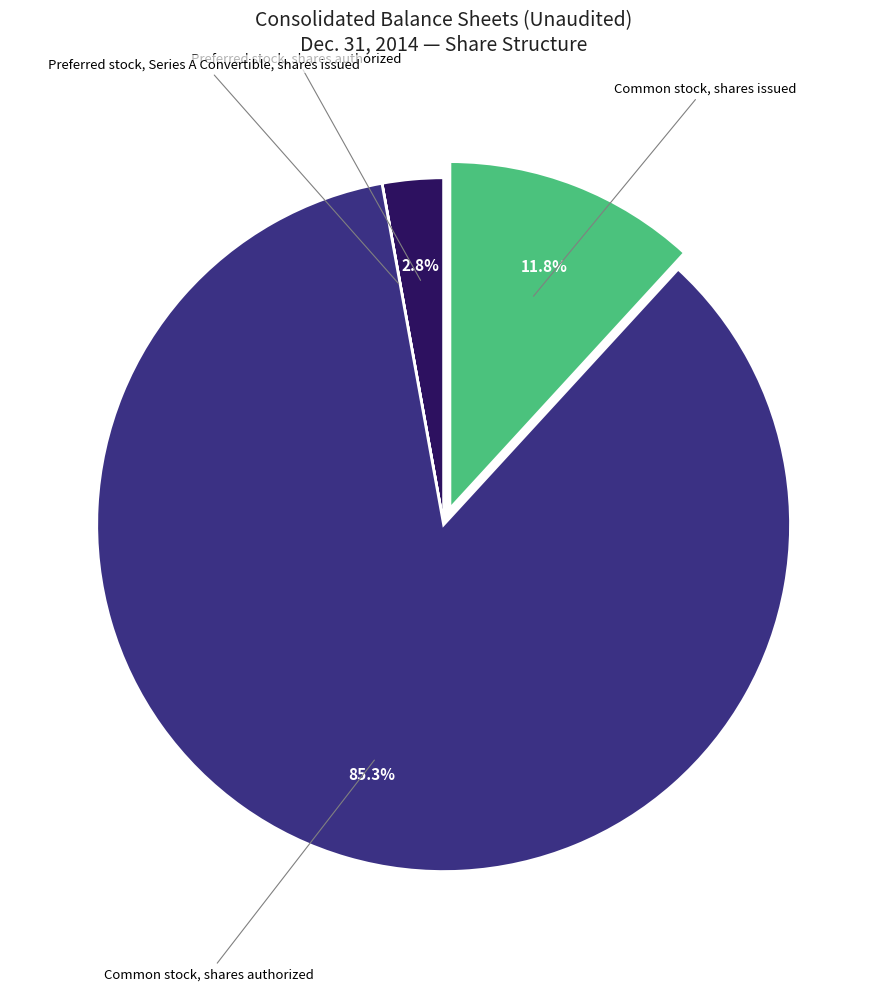

Is there any slice that represents more than half of the pie?

Yes